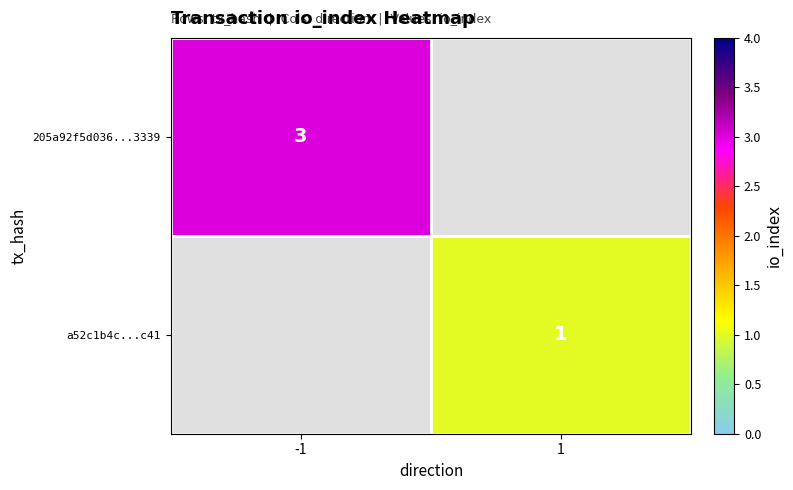

True or false: 205a92f5d036...3339 has a value of 1 at -1.

False